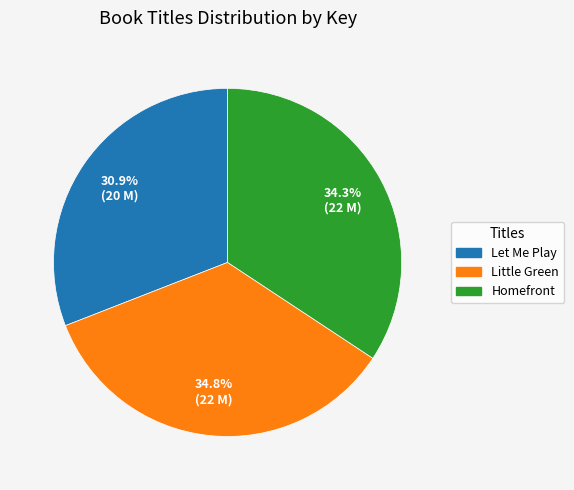

How many segments does this pie chart have?

3